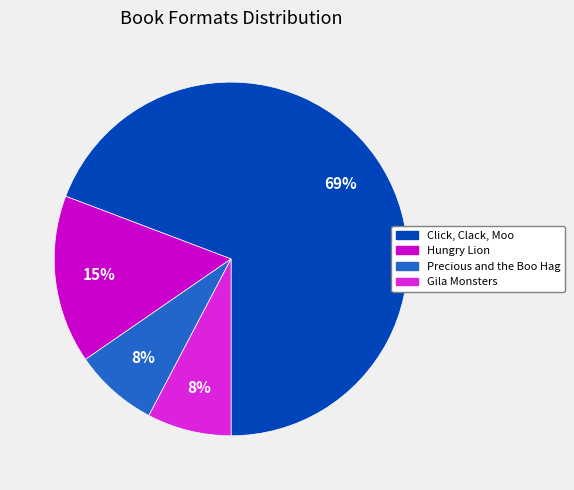

How many slices are in this pie chart?

4